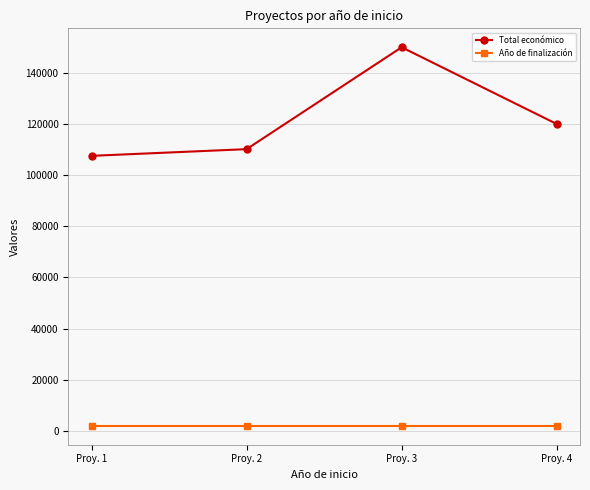

Between Proy. 2 and Proy. 4, which series saw the biggest shift?

Total económico